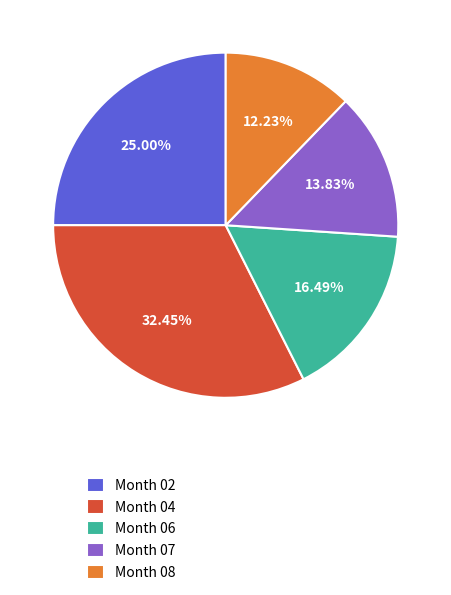

Count the number of slices in the pie.

5